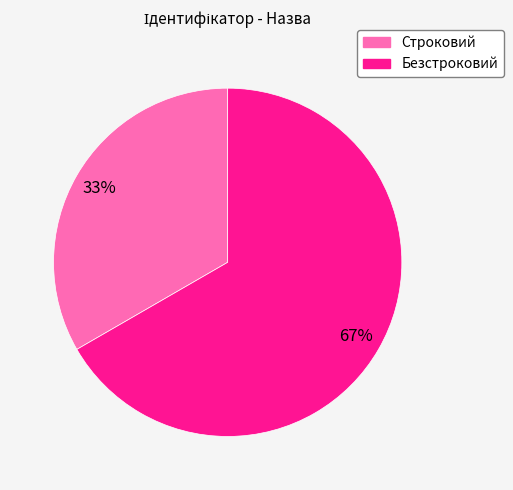

How many slices are in this pie chart?

2